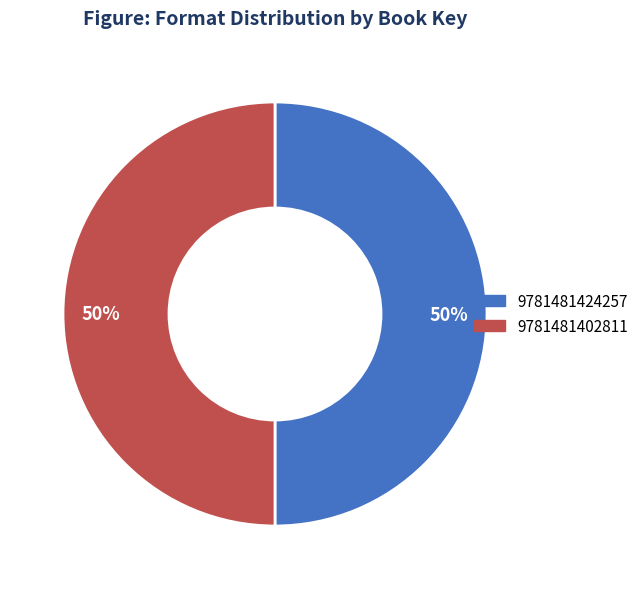

How many slices are in this pie chart?

2